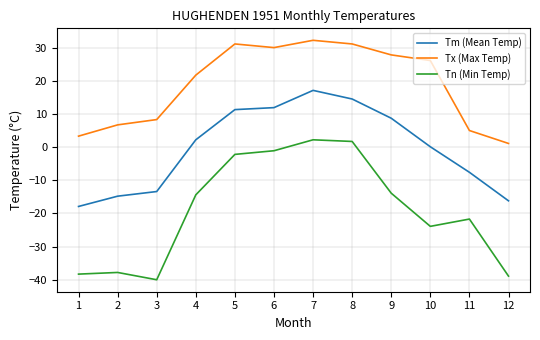

At which category is the sum across all series the highest?

7